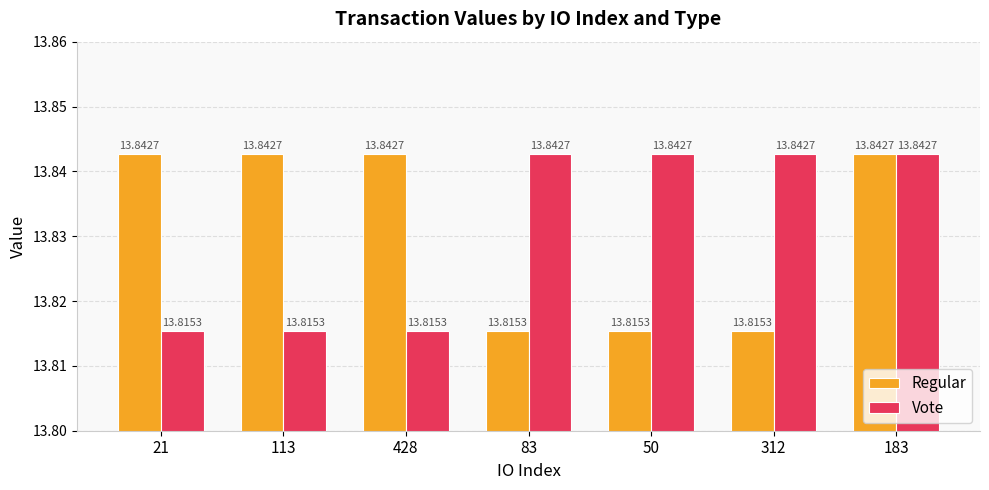

How many bars are there in total?

14